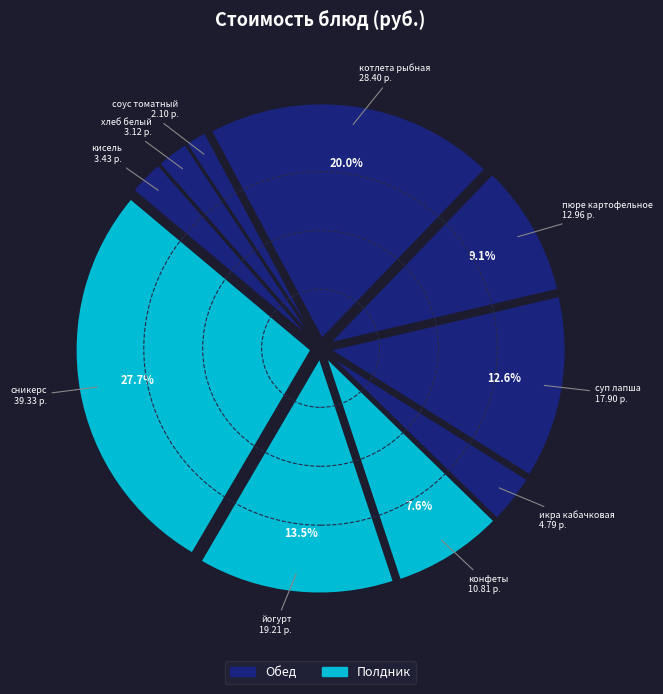

Is there a majority slice in this chart?

No